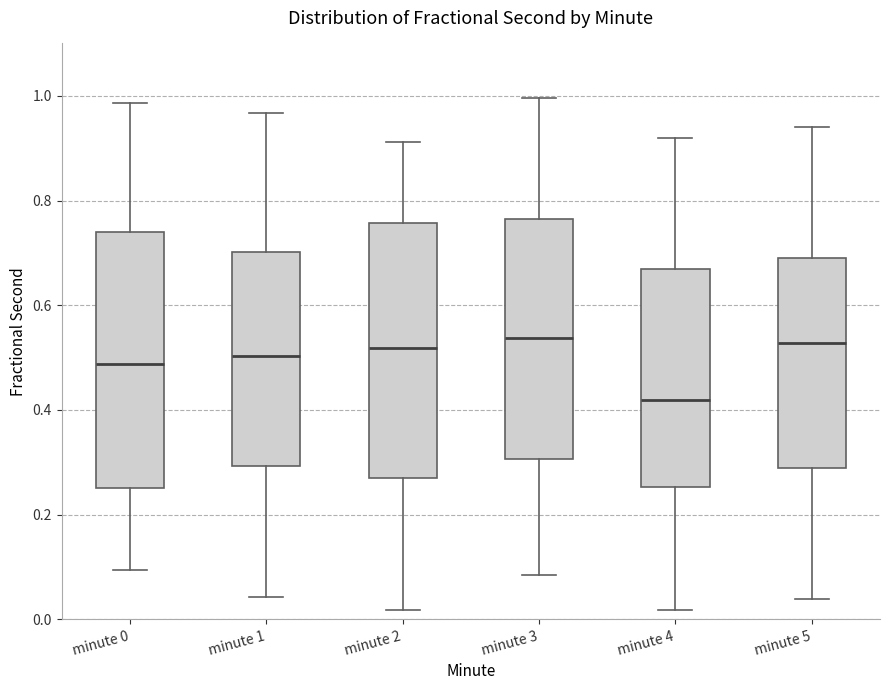

Where does the median line of the box for minute 5 sit on the y-axis? The values are not printed on the chart, so give them approximately, as read against the axis.

0.52